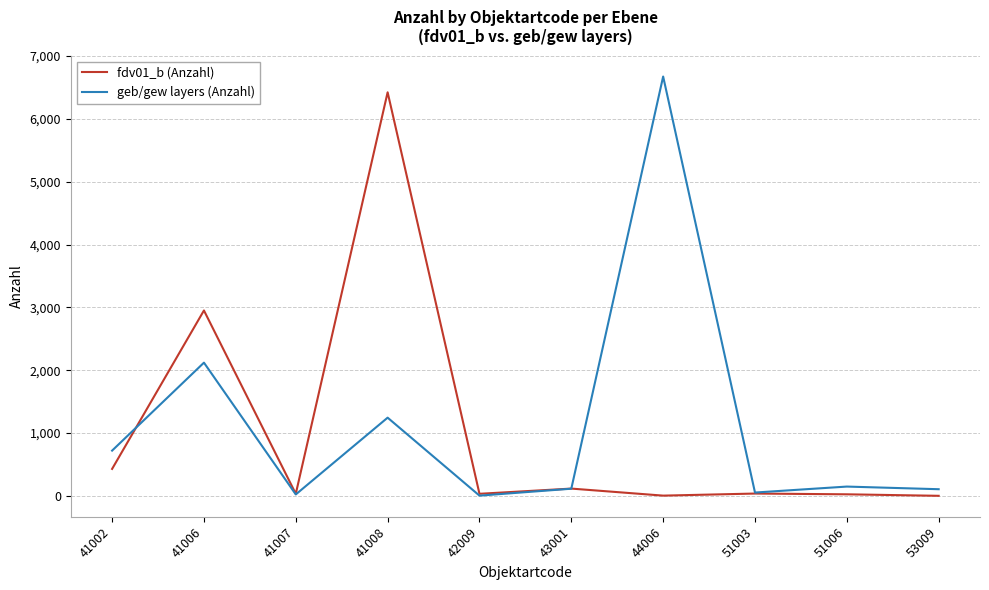

What is the spread (max minus min) of values at 53009?

105